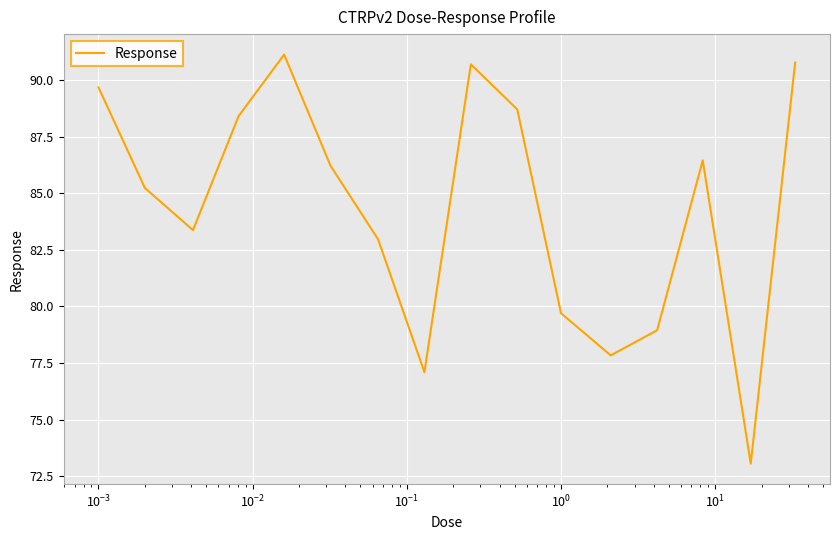

What is the maximum value shown in the chart?

91.1